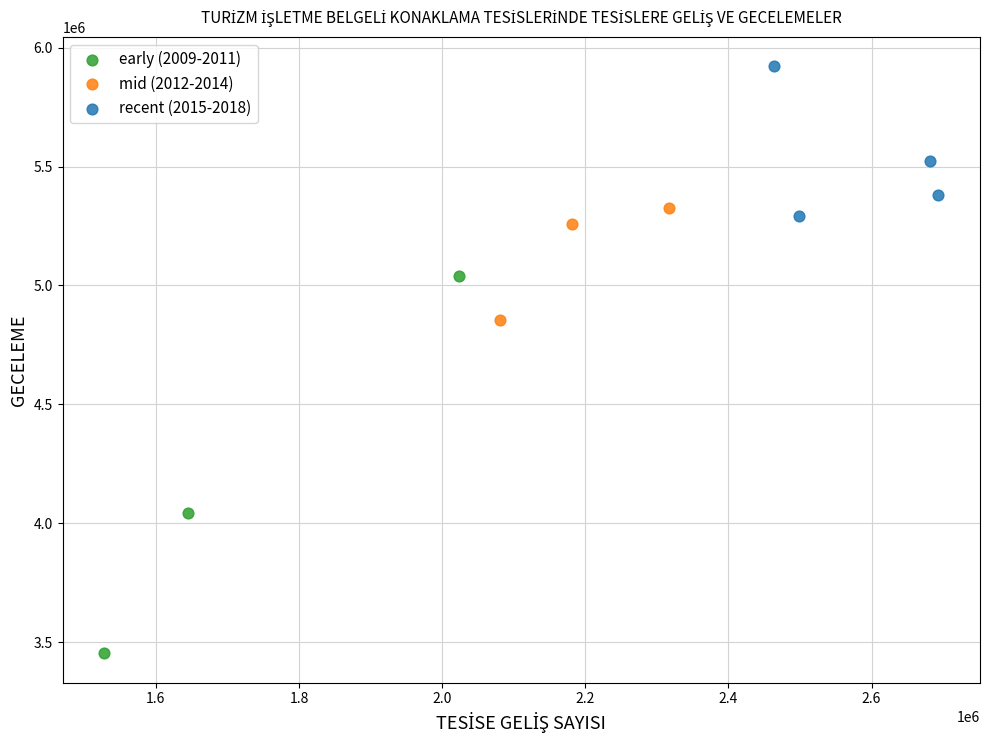

Which series reaches the maximum Y coordinate?

recent (2015-2018)